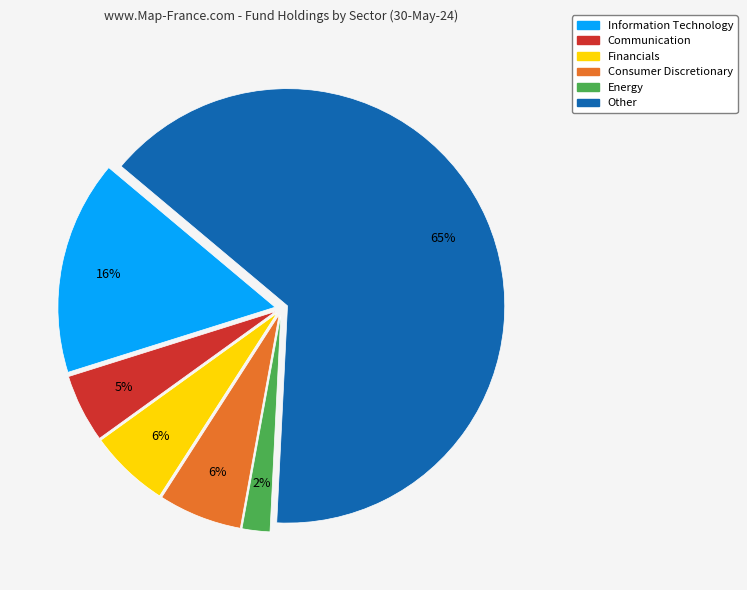

What is the largest slice in the pie chart?

Other